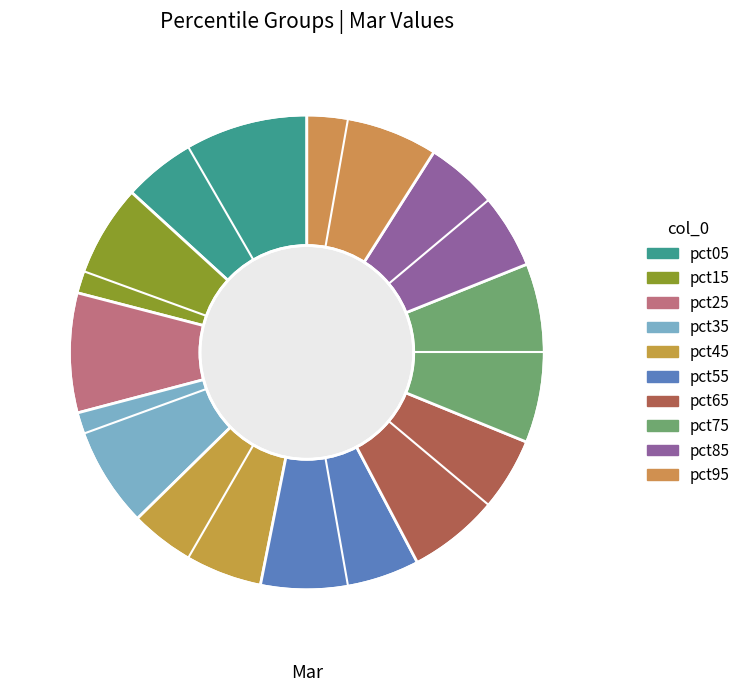

What percentage is the pct65 slice, to the nearest percent?

11%